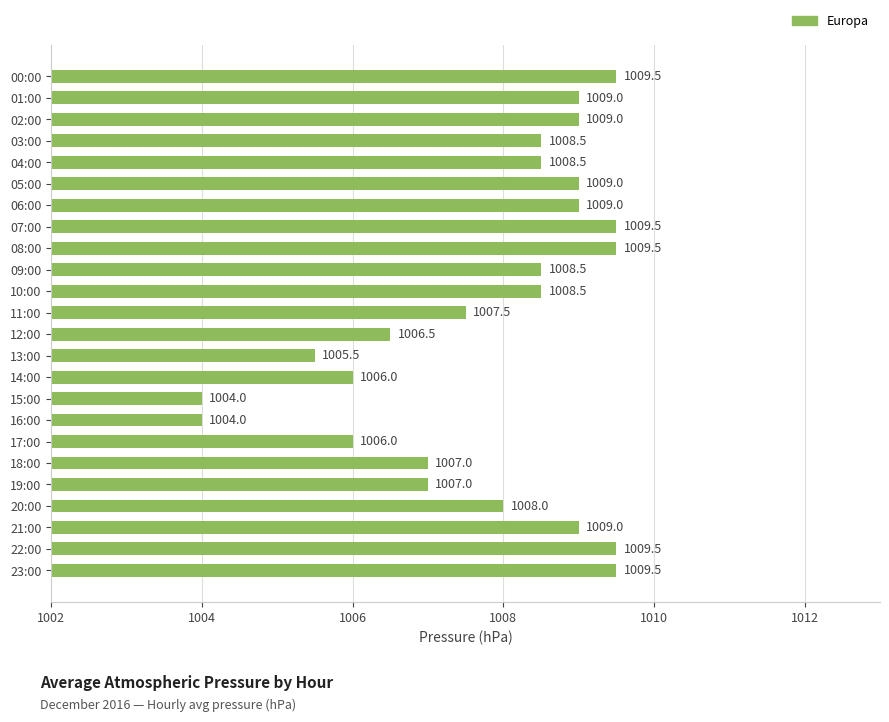

What is the greatest value displayed?

1009.5